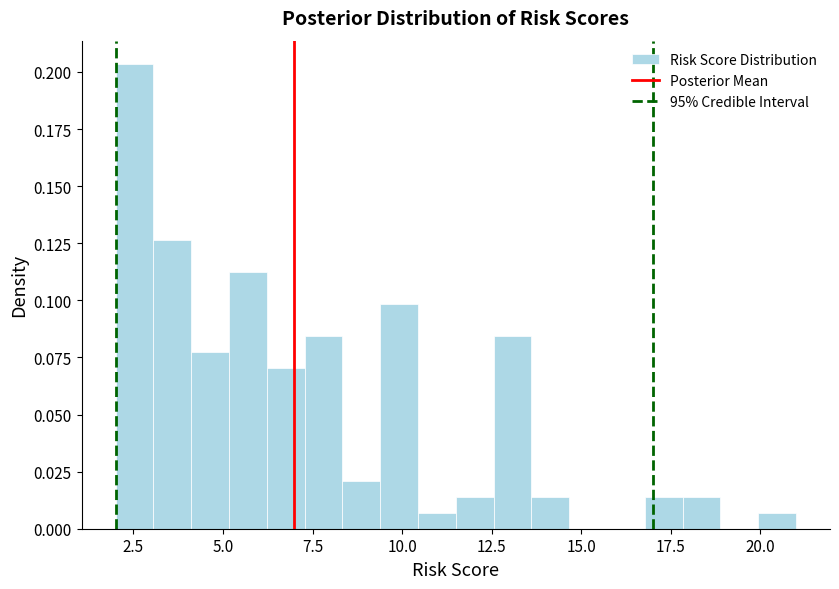

Read against the x-axis, roughly where is the centre of the tallest bar?

2.5